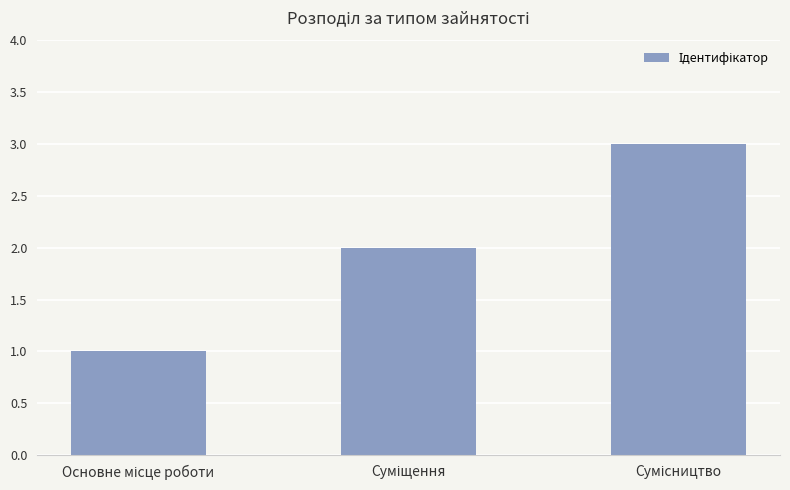

What is the maximum value shown in the chart?

3